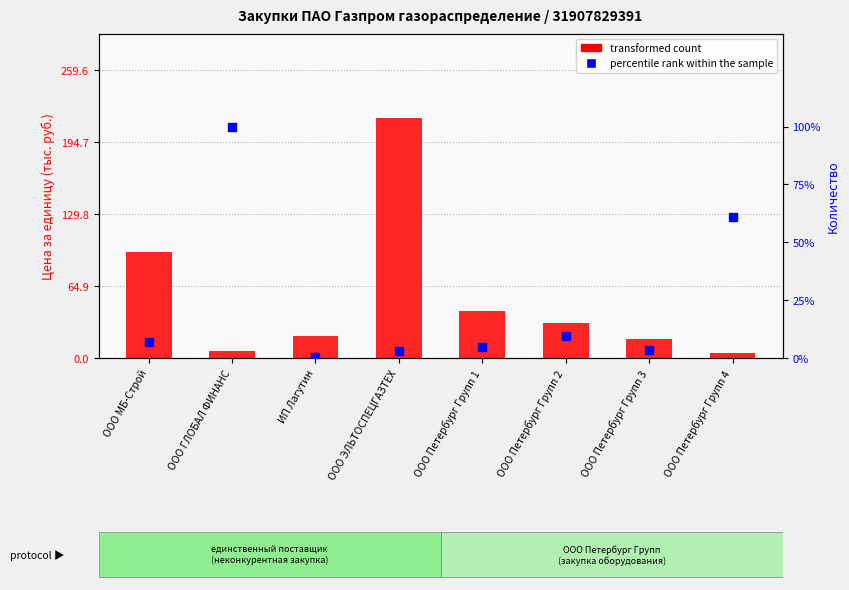

Which series has the largest Y range (max minus min)?

transformed count